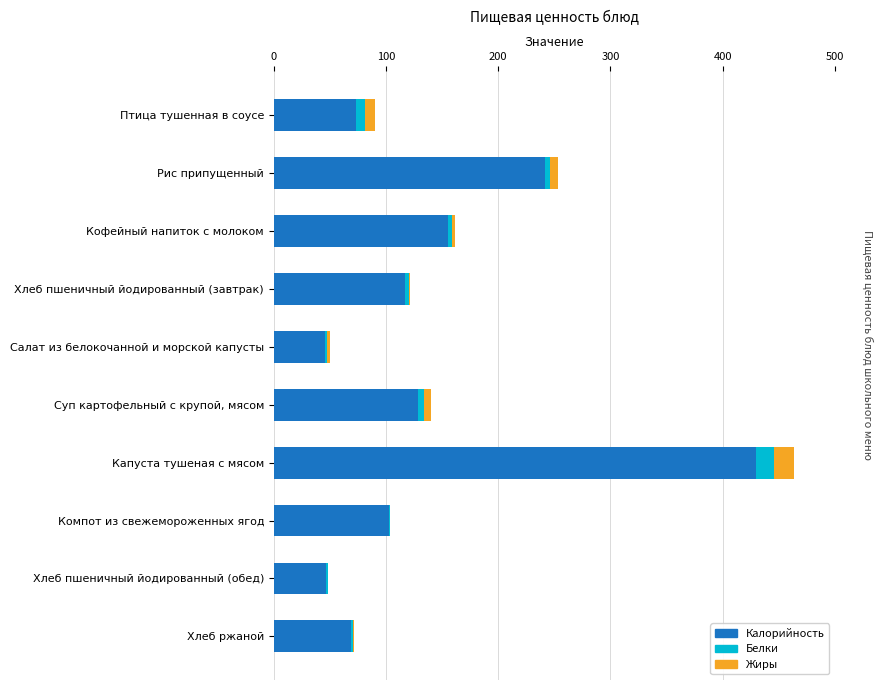

The value of Калорийность at Хлеб пшеничный йодированный (завтрак) is 116.9. True or false?

True